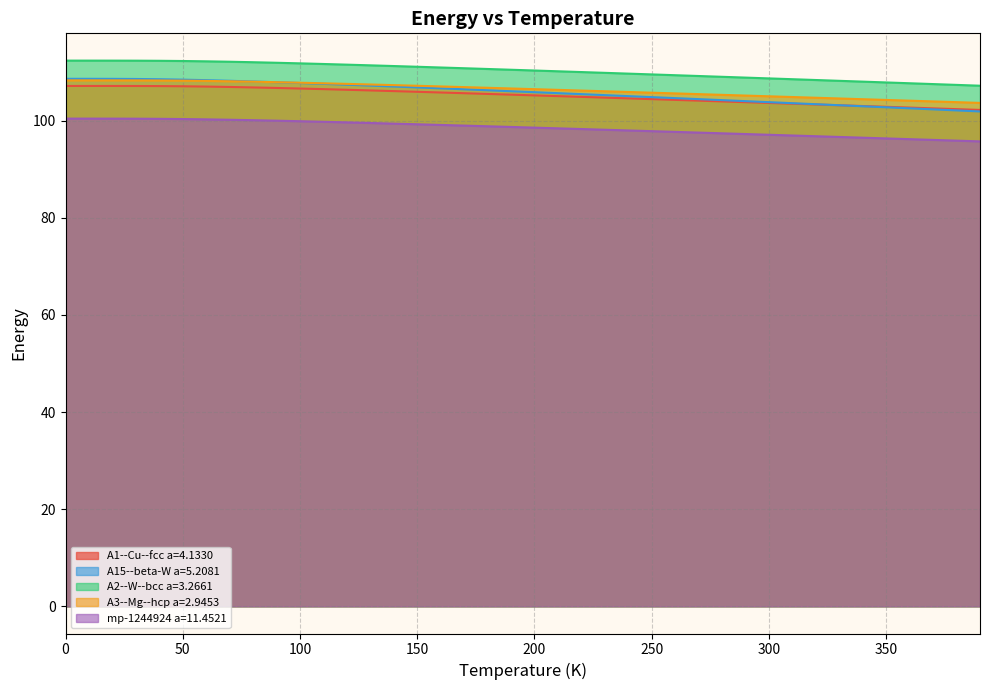

What are all the series names shown in the legend?

A1--Cu--fcc a=4.1330, A15--beta-W a=5.2081, A2--W--bcc a=3.2661, A3--Mg--hcp a=2.9453, mp-1244924 a=11.4521